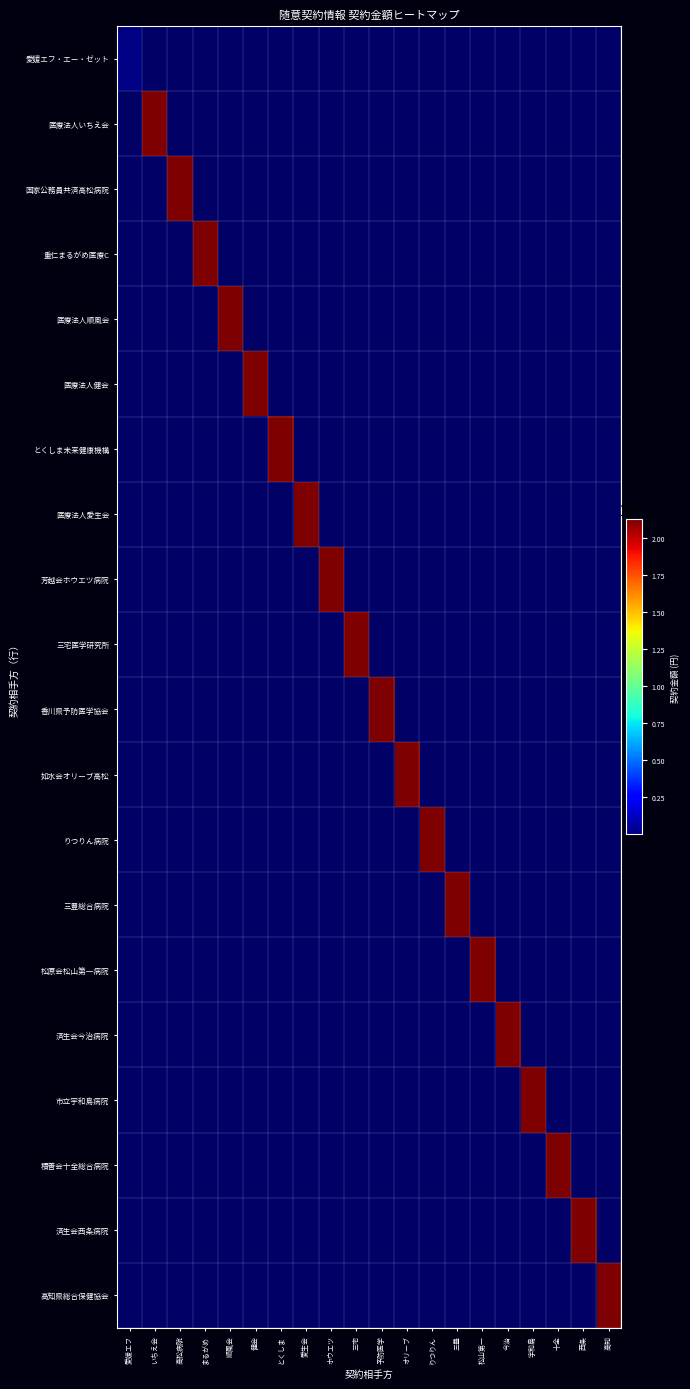

Reading right to left, transcribe all the data shown in this chart.

愛媛エフ・エー・ゼット: 高知=0	西条=0	十全=0	宇和島=0	今治=0	松山第一=0	三豊=0	りつりん=0	オリーブ=0	予防医学=0	三宅=0	ホウエツ=0	愛生会=0	とくしま=0	健会=0	順風会=0	まるがめ=0	高松病院=0	いちえ会=0	愛媛エフ=129760
医療法人いちえ会: 高知=0	西条=0	十全=0	宇和島=0	今治=0	松山第一=0	三豊=0	りつりん=0	オリーブ=0	予防医学=0	三宅=0	ホウエツ=0	愛生会=0	とくしま=0	健会=0	順風会=0	まるがめ=0	高松病院=0	いちえ会=21238407	愛媛エフ=0
国家公務員共済高松病院: 高知=0	西条=0	十全=0	宇和島=0	今治=0	松山第一=0	三豊=0	りつりん=0	オリーブ=0	予防医学=0	三宅=0	ホウエツ=0	愛生会=0	とくしま=0	健会=0	順風会=0	まるがめ=0	高松病院=21238407	いちえ会=0	愛媛エフ=0
重仁まるがめ医療C: 高知=0	西条=0	十全=0	宇和島=0	今治=0	松山第一=0	三豊=0	りつりん=0	オリーブ=0	予防医学=0	三宅=0	ホウエツ=0	愛生会=0	とくしま=0	健会=0	順風会=0	まるがめ=21238407	高松病院=0	いちえ会=0	愛媛エフ=0
医療法人順風会: 高知=0	西条=0	十全=0	宇和島=0	今治=0	松山第一=0	三豊=0	りつりん=0	オリーブ=0	予防医学=0	三宅=0	ホウエツ=0	愛生会=0	とくしま=0	健会=0	順風会=21238407	まるがめ=0	高松病院=0	いちえ会=0	愛媛エフ=0
医療法人健会: 高知=0	西条=0	十全=0	宇和島=0	今治=0	松山第一=0	三豊=0	りつりん=0	オリーブ=0	予防医学=0	三宅=0	ホウエツ=0	愛生会=0	とくしま=0	健会=21238407	順風会=0	まるがめ=0	高松病院=0	いちえ会=0	愛媛エフ=0
とくしま未来健康機構: 高知=0	西条=0	十全=0	宇和島=0	今治=0	松山第一=0	三豊=0	りつりん=0	オリーブ=0	予防医学=0	三宅=0	ホウエツ=0	愛生会=0	とくしま=21238407	健会=0	順風会=0	まるがめ=0	高松病院=0	いちえ会=0	愛媛エフ=0
医療法人愛生会: 高知=0	西条=0	十全=0	宇和島=0	今治=0	松山第一=0	三豊=0	りつりん=0	オリーブ=0	予防医学=0	三宅=0	ホウエツ=0	愛生会=21238407	とくしま=0	健会=0	順風会=0	まるがめ=0	高松病院=0	いちえ会=0	愛媛エフ=0
芳越会ホウエツ病院: 高知=0	西条=0	十全=0	宇和島=0	今治=0	松山第一=0	三豊=0	りつりん=0	オリーブ=0	予防医学=0	三宅=0	ホウエツ=21238407	愛生会=0	とくしま=0	健会=0	順風会=0	まるがめ=0	高松病院=0	いちえ会=0	愛媛エフ=0
三宅医学研究所: 高知=0	西条=0	十全=0	宇和島=0	今治=0	松山第一=0	三豊=0	りつりん=0	オリーブ=0	予防医学=0	三宅=21238407	ホウエツ=0	愛生会=0	とくしま=0	健会=0	順風会=0	まるがめ=0	高松病院=0	いちえ会=0	愛媛エフ=0
香川県予防医学協会: 高知=0	西条=0	十全=0	宇和島=0	今治=0	松山第一=0	三豊=0	りつりん=0	オリーブ=0	予防医学=21238407	三宅=0	ホウエツ=0	愛生会=0	とくしま=0	健会=0	順風会=0	まるがめ=0	高松病院=0	いちえ会=0	愛媛エフ=0
如水会オリーブ高松: 高知=0	西条=0	十全=0	宇和島=0	今治=0	松山第一=0	三豊=0	りつりん=0	オリーブ=21238407	予防医学=0	三宅=0	ホウエツ=0	愛生会=0	とくしま=0	健会=0	順風会=0	まるがめ=0	高松病院=0	いちえ会=0	愛媛エフ=0
りつりん病院: 高知=0	西条=0	十全=0	宇和島=0	今治=0	松山第一=0	三豊=0	りつりん=21238407	オリーブ=0	予防医学=0	三宅=0	ホウエツ=0	愛生会=0	とくしま=0	健会=0	順風会=0	まるがめ=0	高松病院=0	いちえ会=0	愛媛エフ=0
三豊総合病院: 高知=0	西条=0	十全=0	宇和島=0	今治=0	松山第一=0	三豊=21238407	りつりん=0	オリーブ=0	予防医学=0	三宅=0	ホウエツ=0	愛生会=0	とくしま=0	健会=0	順風会=0	まるがめ=0	高松病院=0	いちえ会=0	愛媛エフ=0
松原会松山第一病院: 高知=0	西条=0	十全=0	宇和島=0	今治=0	松山第一=21238407	三豊=0	りつりん=0	オリーブ=0	予防医学=0	三宅=0	ホウエツ=0	愛生会=0	とくしま=0	健会=0	順風会=0	まるがめ=0	高松病院=0	いちえ会=0	愛媛エフ=0
済生会今治病院: 高知=0	西条=0	十全=0	宇和島=0	今治=21238407	松山第一=0	三豊=0	りつりん=0	オリーブ=0	予防医学=0	三宅=0	ホウエツ=0	愛生会=0	とくしま=0	健会=0	順風会=0	まるがめ=0	高松病院=0	いちえ会=0	愛媛エフ=0
市立宇和島病院: 高知=0	西条=0	十全=0	宇和島=21238407	今治=0	松山第一=0	三豊=0	りつりん=0	オリーブ=0	予防医学=0	三宅=0	ホウエツ=0	愛生会=0	とくしま=0	健会=0	順風会=0	まるがめ=0	高松病院=0	いちえ会=0	愛媛エフ=0
積善会十全総合病院: 高知=0	西条=0	十全=21238407	宇和島=0	今治=0	松山第一=0	三豊=0	りつりん=0	オリーブ=0	予防医学=0	三宅=0	ホウエツ=0	愛生会=0	とくしま=0	健会=0	順風会=0	まるがめ=0	高松病院=0	いちえ会=0	愛媛エフ=0
済生会西条病院: 高知=0	西条=21238407	十全=0	宇和島=0	今治=0	松山第一=0	三豊=0	りつりん=0	オリーブ=0	予防医学=0	三宅=0	ホウエツ=0	愛生会=0	とくしま=0	健会=0	順風会=0	まるがめ=0	高松病院=0	いちえ会=0	愛媛エフ=0
高知県総合保健協会: 高知=21238407	西条=0	十全=0	宇和島=0	今治=0	松山第一=0	三豊=0	りつりん=0	オリーブ=0	予防医学=0	三宅=0	ホウエツ=0	愛生会=0	とくしま=0	健会=0	順風会=0	まるがめ=0	高松病院=0	いちえ会=0	愛媛エフ=0